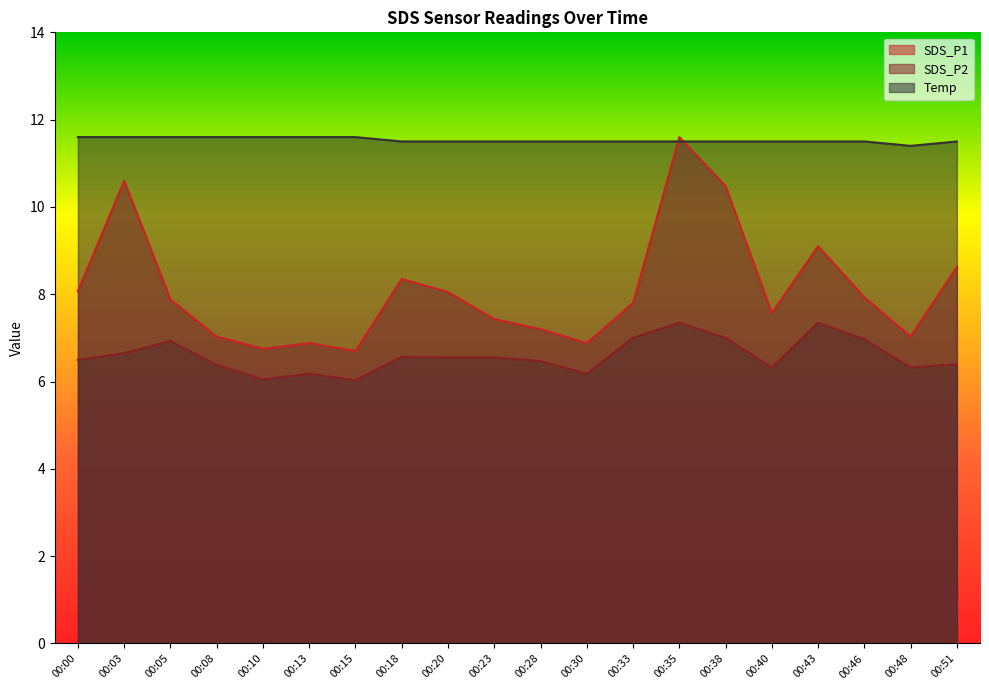

What is the maximum value for SDS_P1?

11.6